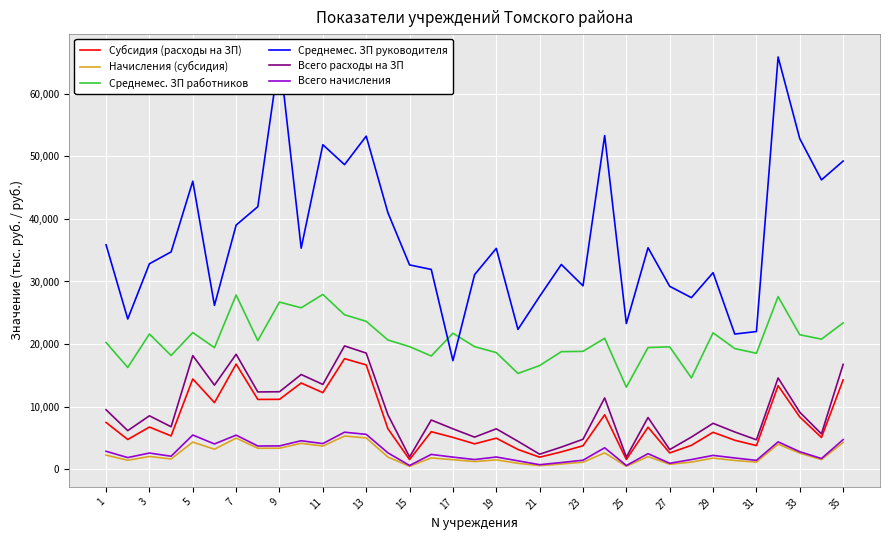

What is the maximum value for Всего начисления?

5911.0